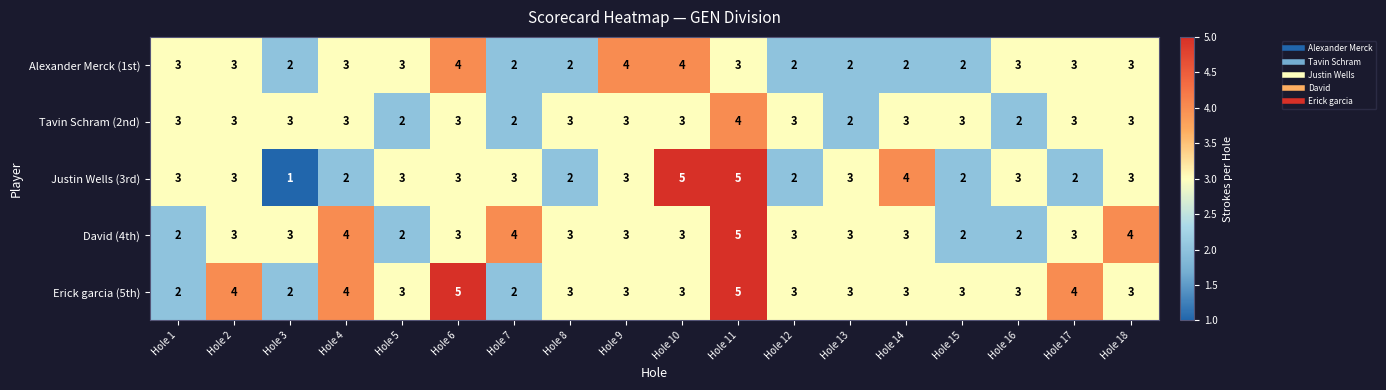

What is the average value of the Justin Wells (3rd) series?

3